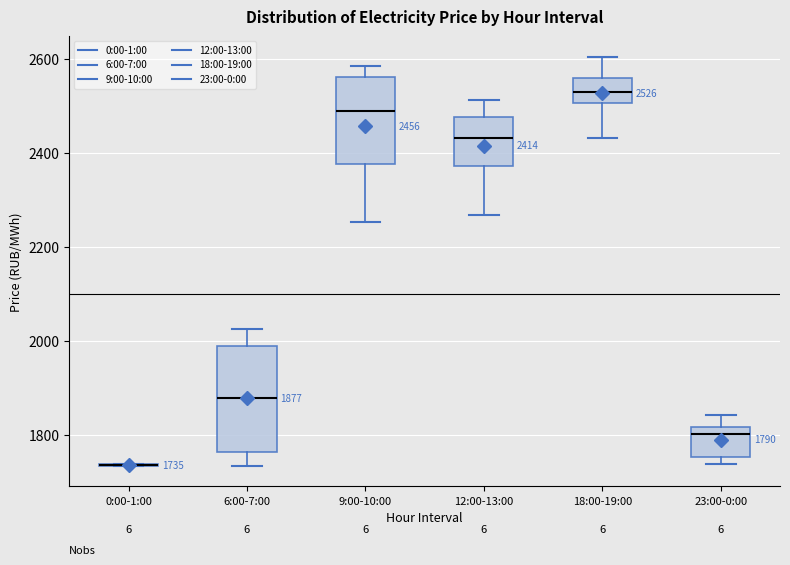

Comparing the boxes themselves (not the whiskers), which one is the tallest?

6:00-7:00